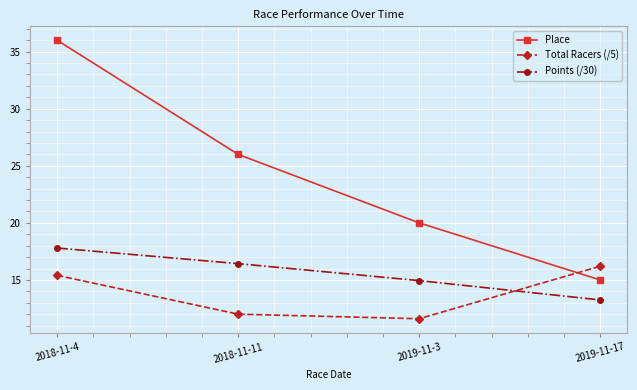

Where is Total Racers (/5) nearest to the value 13?

2018-11-11